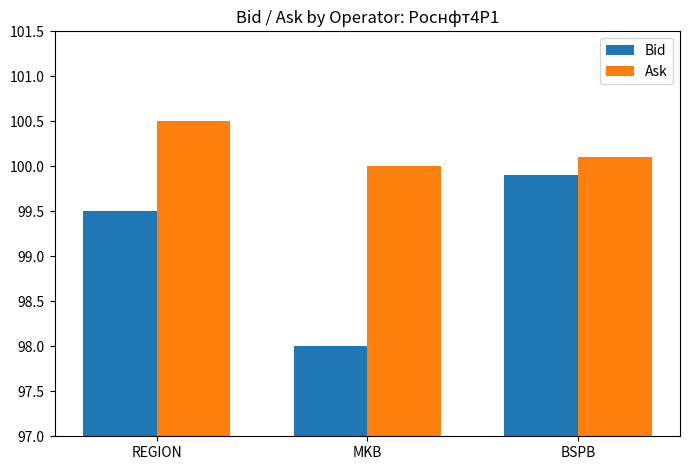

Are the bars horizontal?

No